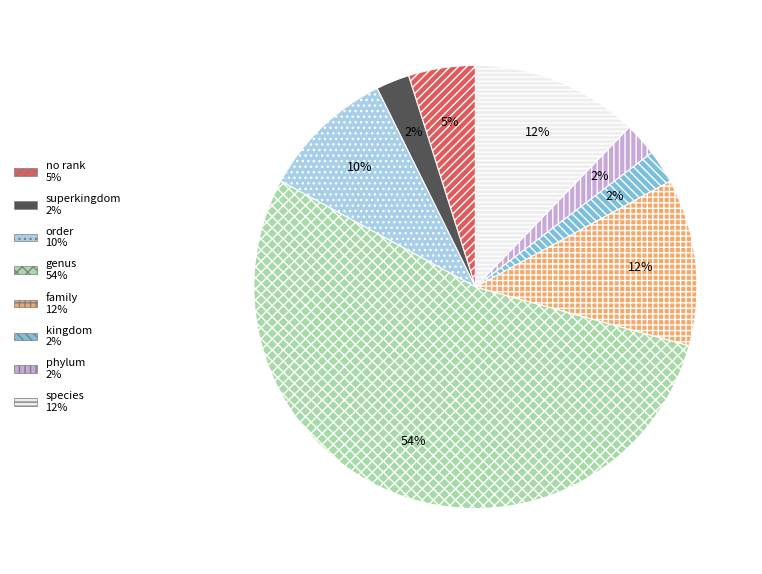

Which category has the biggest portion of the pie?

genus